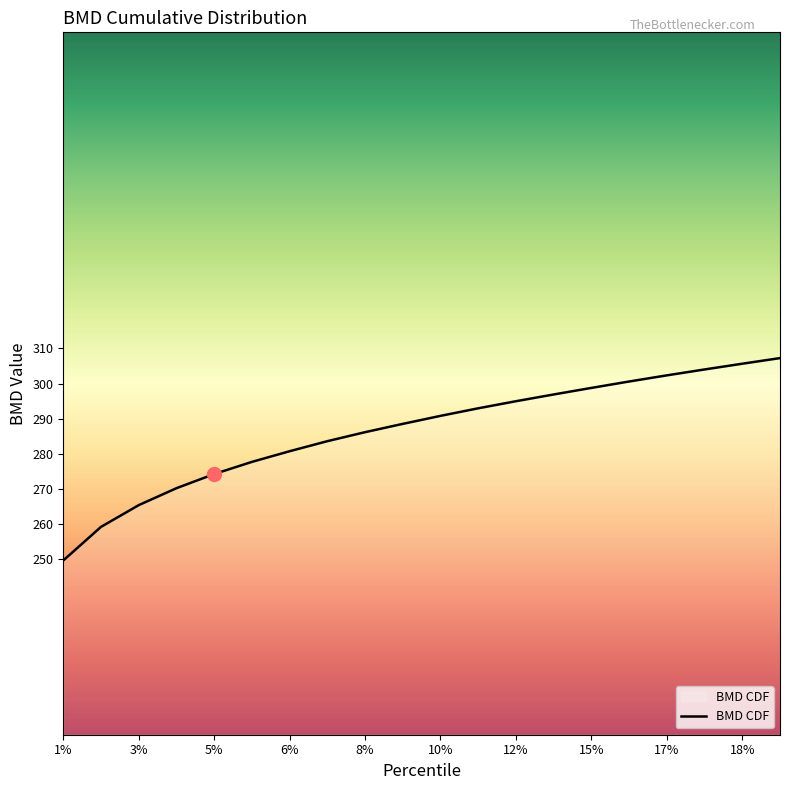

Reading left to right, extract all data points from this chart.

249.6	259.2	265.4	270.2	274.2	277.7	280.7	283.6	286.1	288.5	290.8	292.9	295.0	296.9	298.8	300.6	302.3	304.0	305.6	307.2